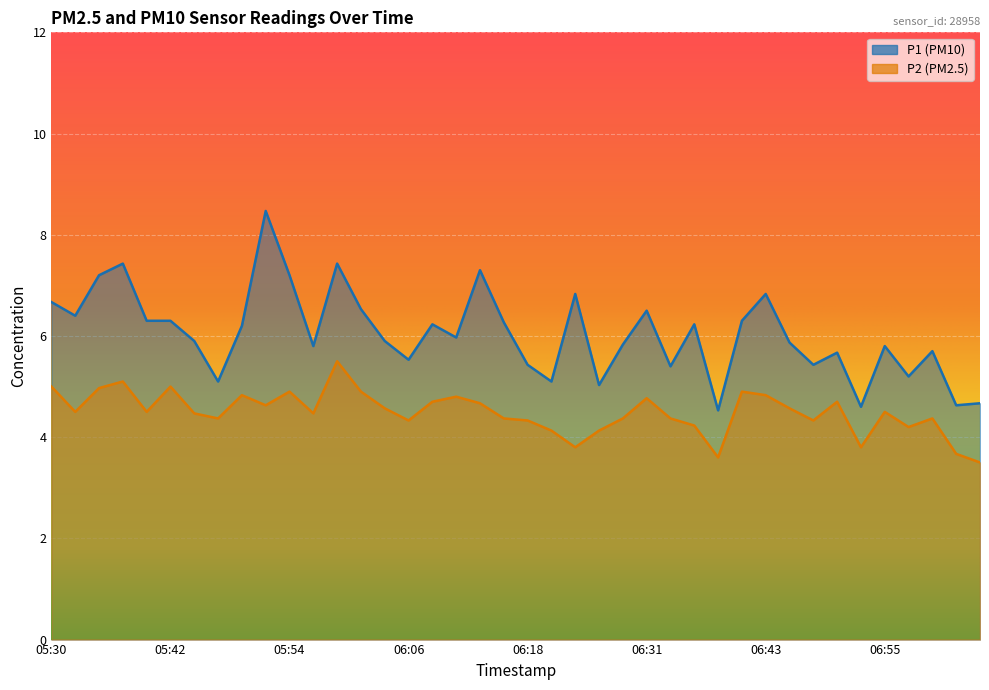

At which label does P1 reach its peak?

05:52